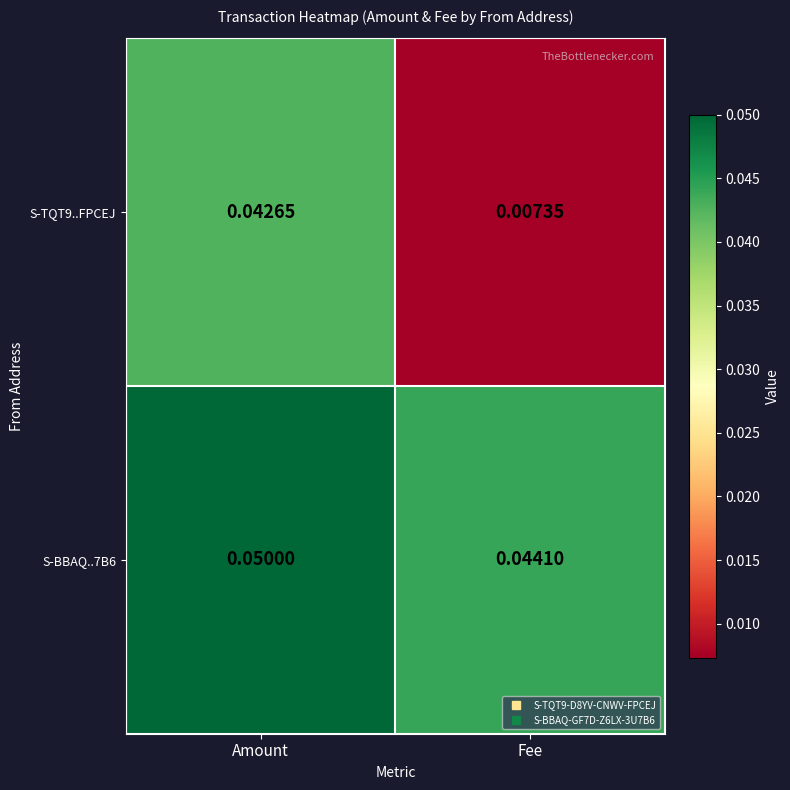

Where is S-TQT9..FPCEJ nearest to the value 0?

Fee